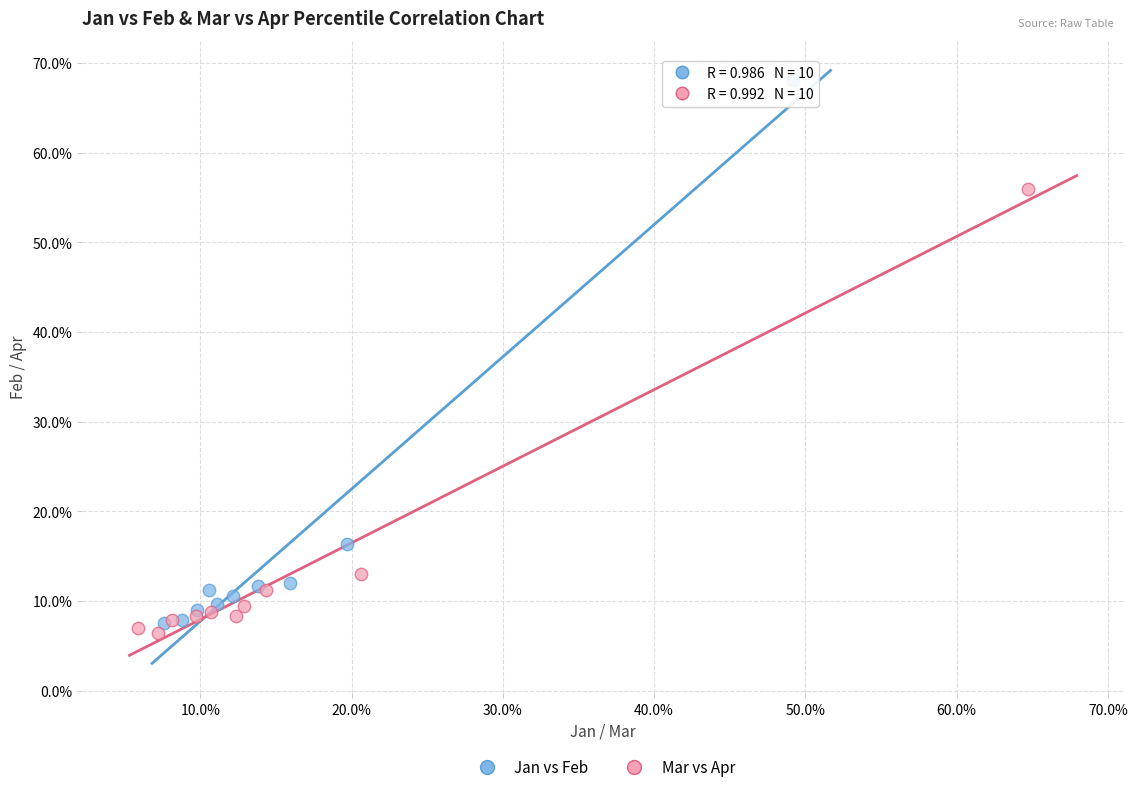

Which series has the widest spread of Y values?

Jan vs Feb